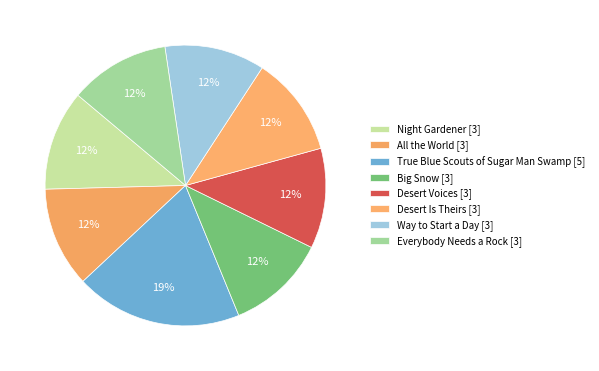

How many slices are in this pie chart?

8